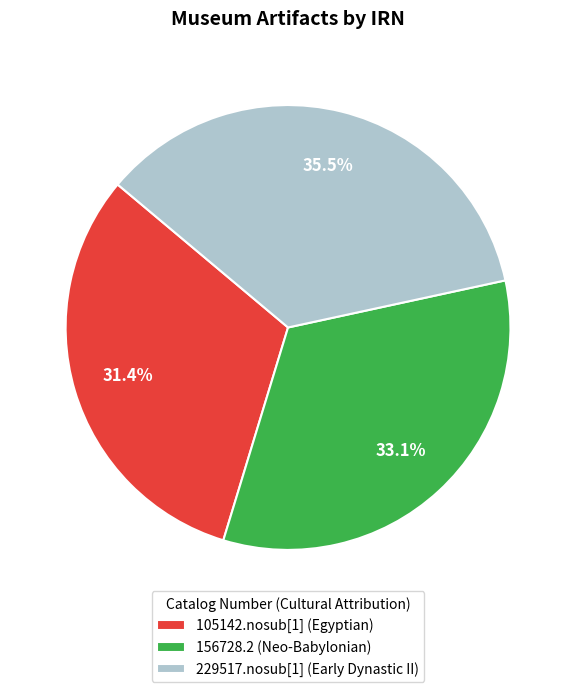

How many slices are in this pie chart?

3